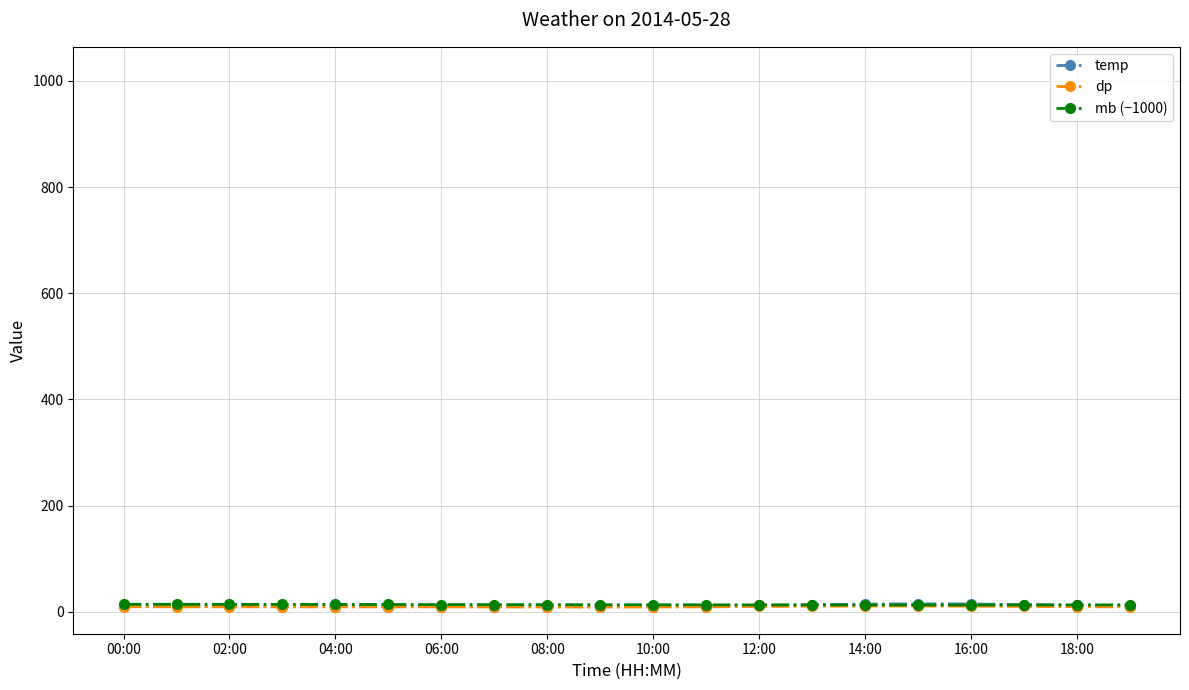

Which series has the largest range (max minus min)?

temp